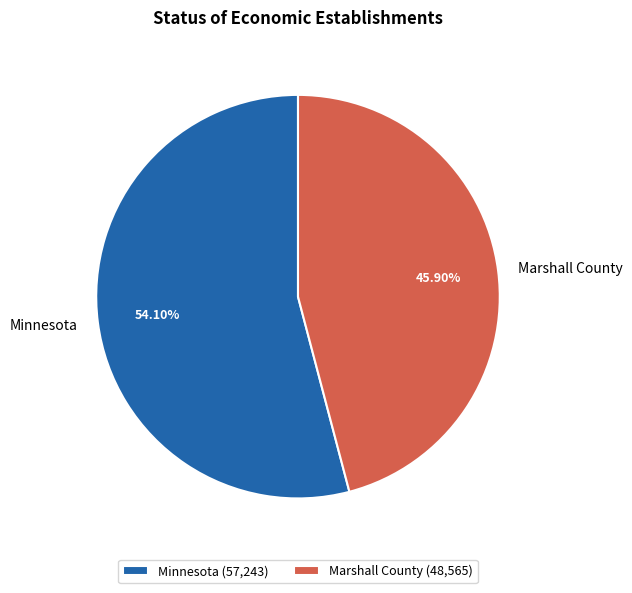

The Minnesota slice represents 66% of the pie. True or false?

False